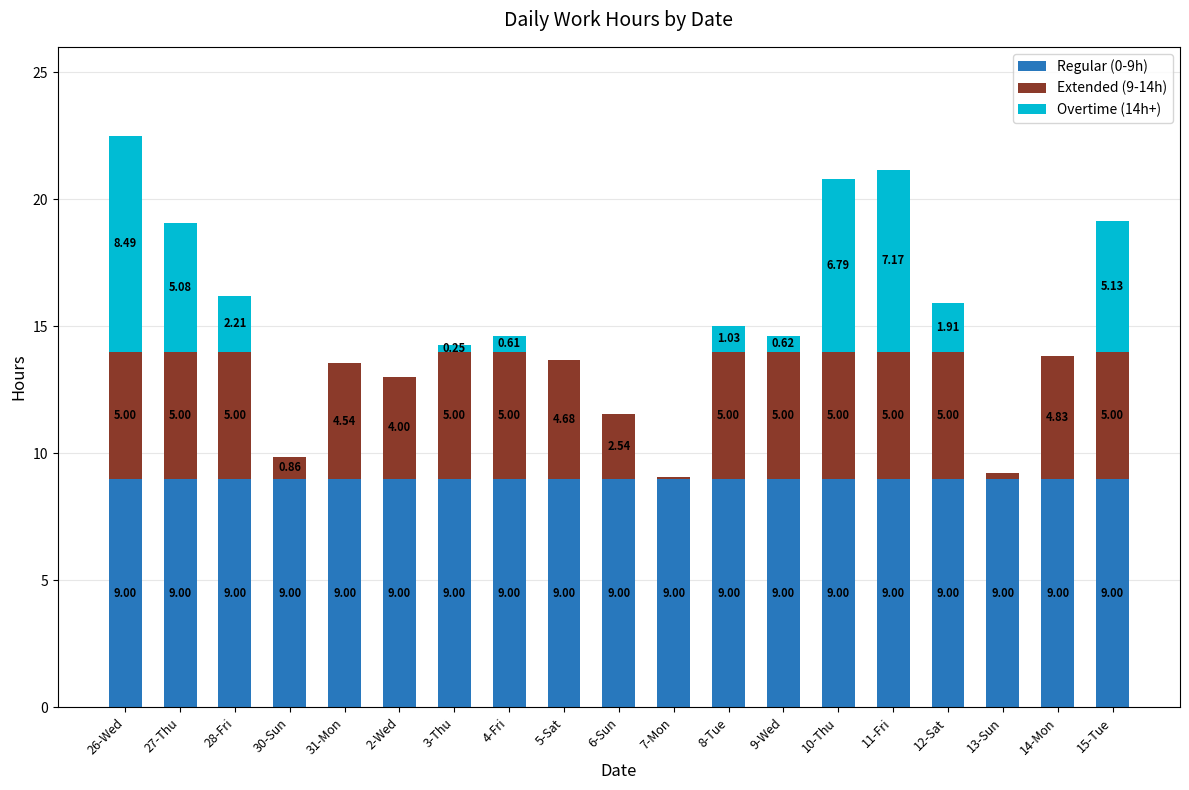

At which category is the sum across all series the highest?

26-Wed